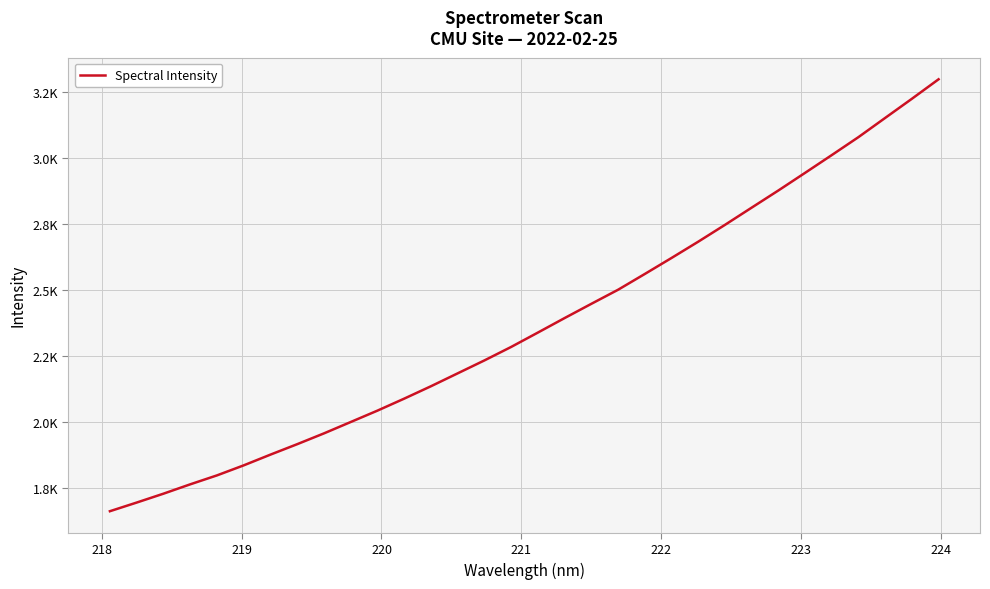

Is this an area chart (filled region under the line)?

No